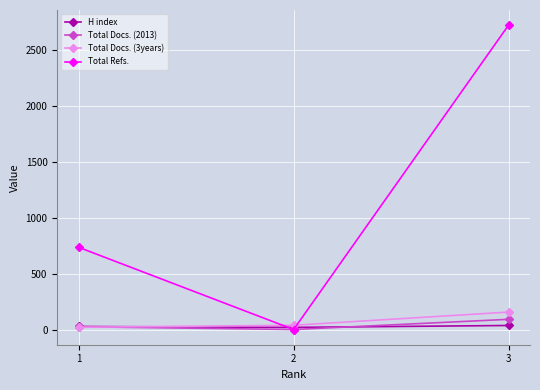

Does the chart have visible grid lines?

Yes